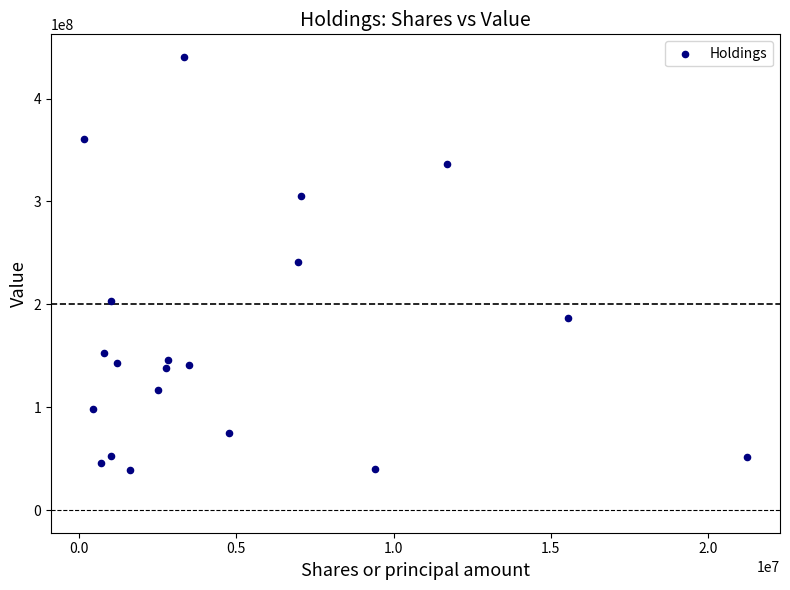

What is the range of X values (max minus min)?

21067796